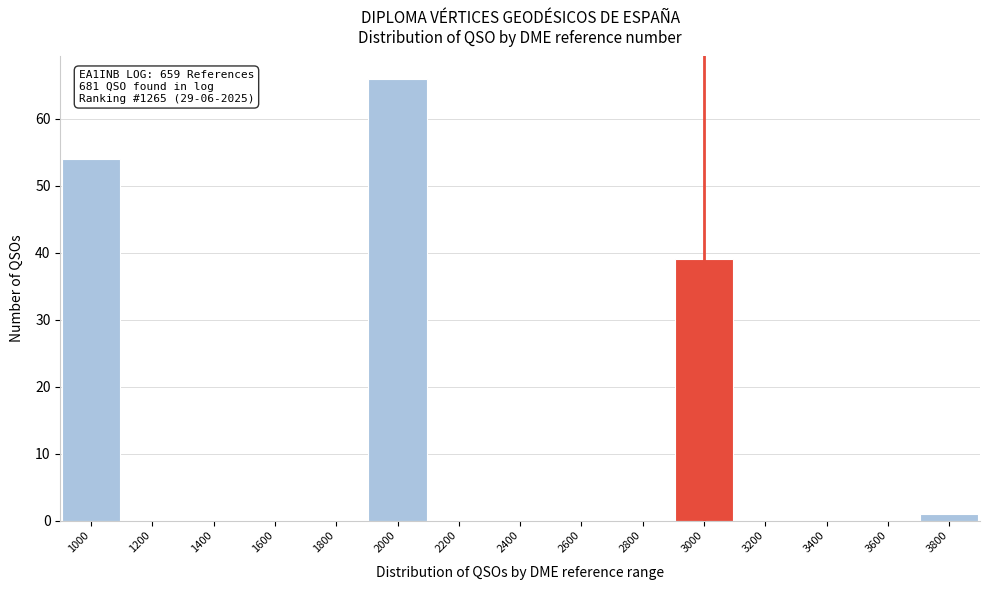

Reading right to left, what are all the values shown in this chart?

3800=1	3600=0	3400=0	3200=0	3000=39	2800=0	2600=0	2400=0	2200=0	2000=66	1800=0	1600=0	1400=0	1200=0	1000=54